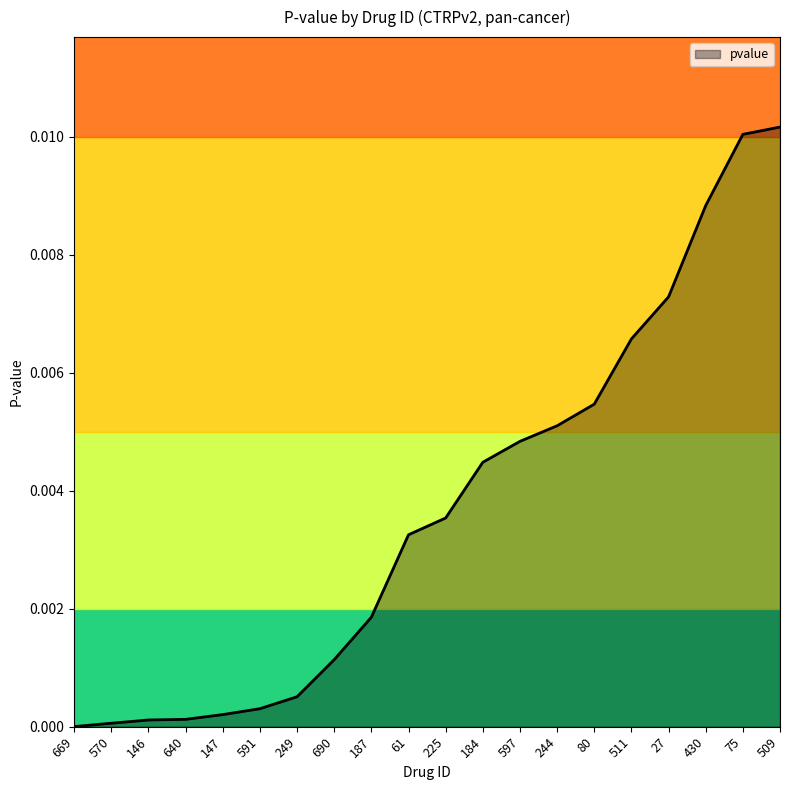

The chart shows a value of 0.0 at 80. True or false?

True